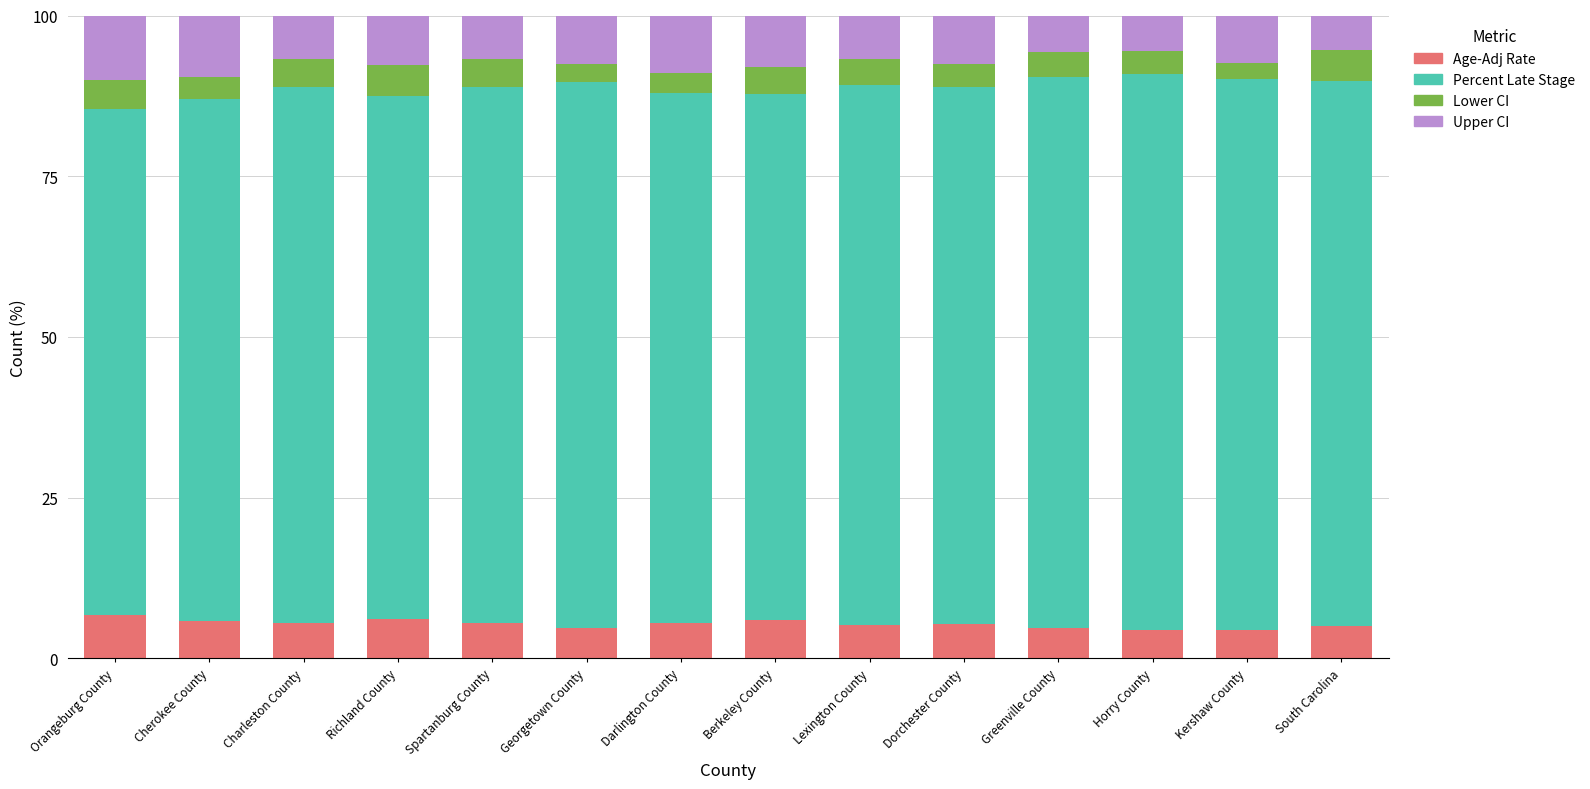

What is the sum of the Age-Adj Rate values at Spartanburg County and Lexington County?

10.7